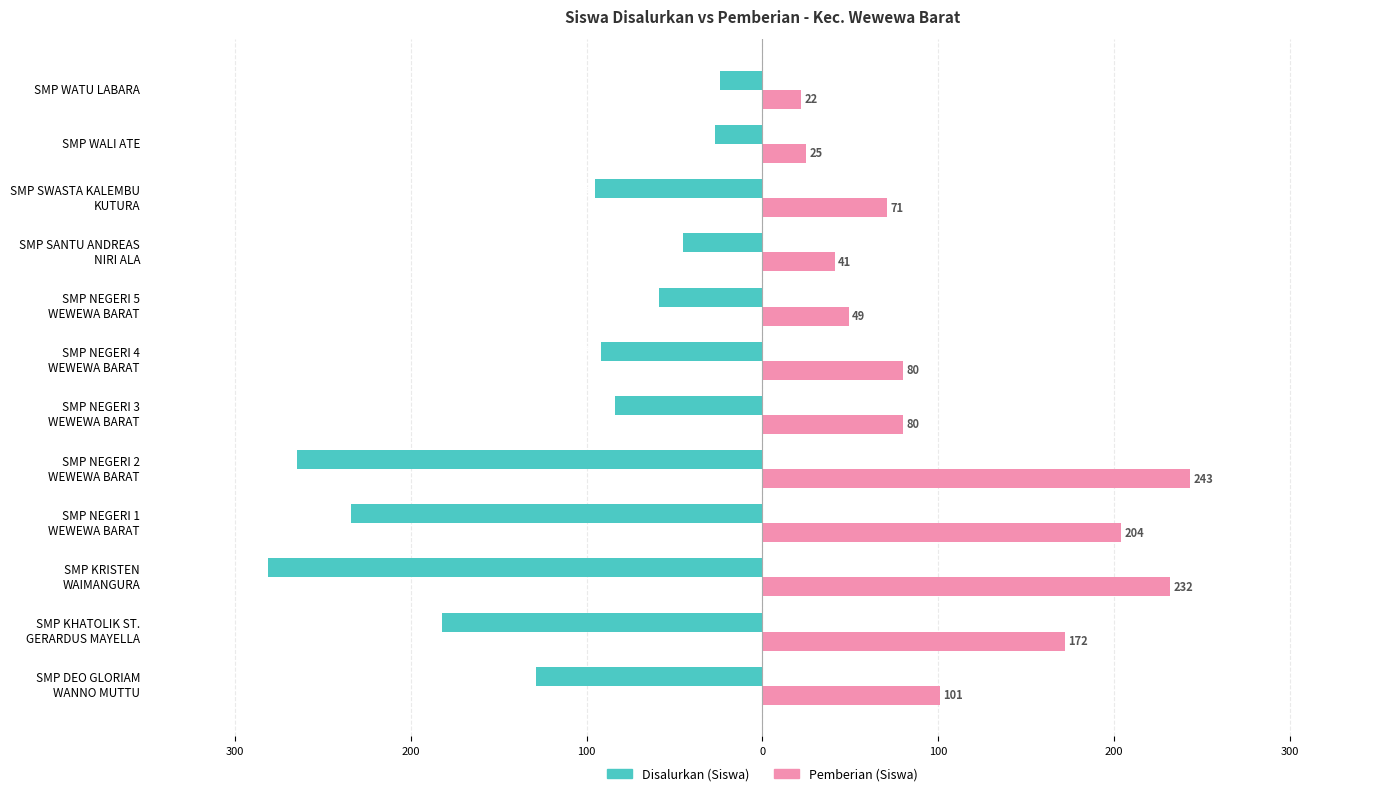

What are all the series names shown in the legend?

Disalurkan (Siswa), Pemberian (Siswa)